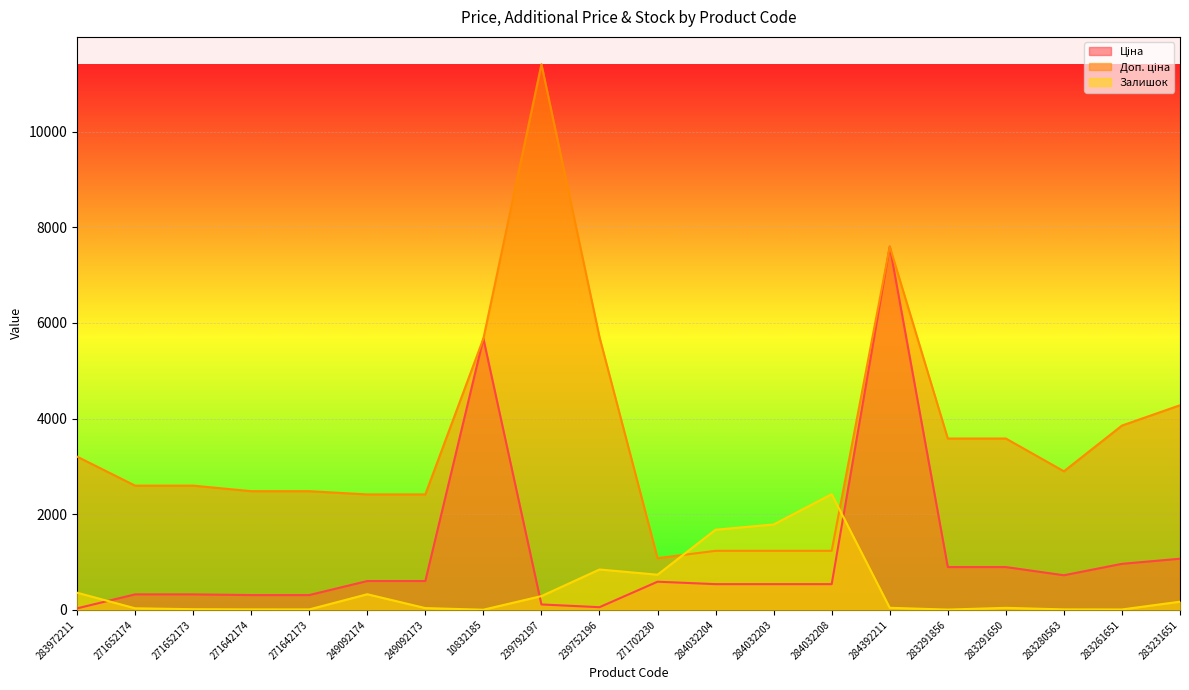

Reading right to left, extract all data points from this chart.

Ціна: 1069.8	963.5	724.5	895.9	895.9	7596.5	539.0	539.0	539.0	589.9	57.0	114.1	5673.8	603.7	603.7	310.3	310.3	324.8	324.8	32.0
Доп. ціна: 4279.1	3854.0	2897.8	3583.6	3583.6	7596.5	1235.4	1235.4	1235.4	1081.7	5705.0	11410.0	5673.8	2414.8	2414.8	2482.4	2482.4	2598.3	2598.3	3205.0
Залишок: 172.0	9.0	11.0	43.0	7.0	44.0	2419.0	1786.0	1677.0	736.0	845.0	289.0	4.0	38.0	328.0	10.0	11.0	15.0	34.0	360.0